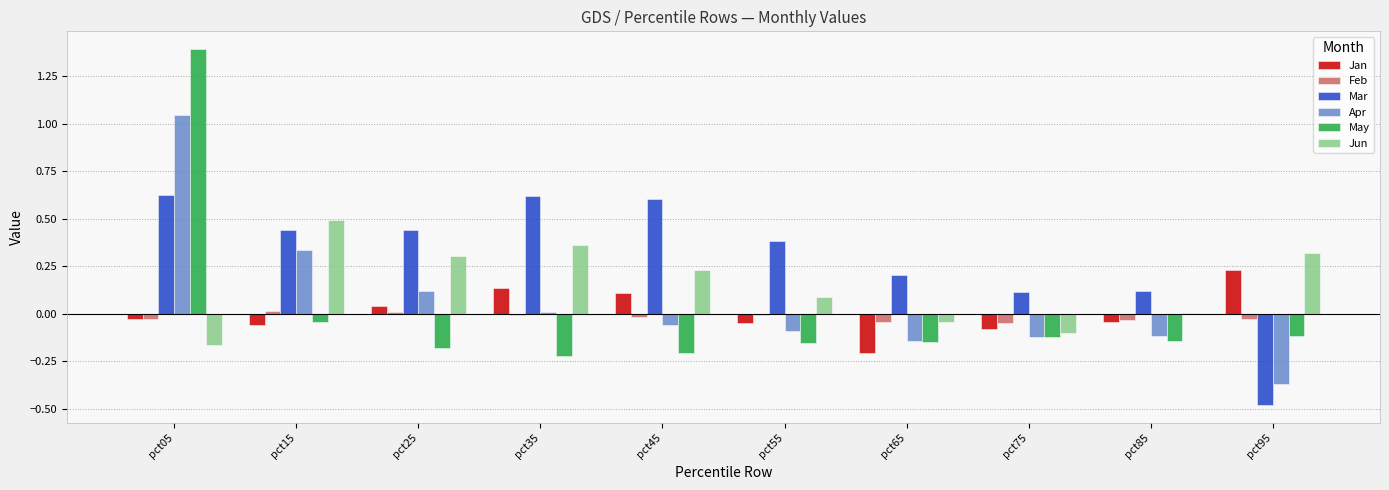

Which series has the largest range (max minus min)?

May